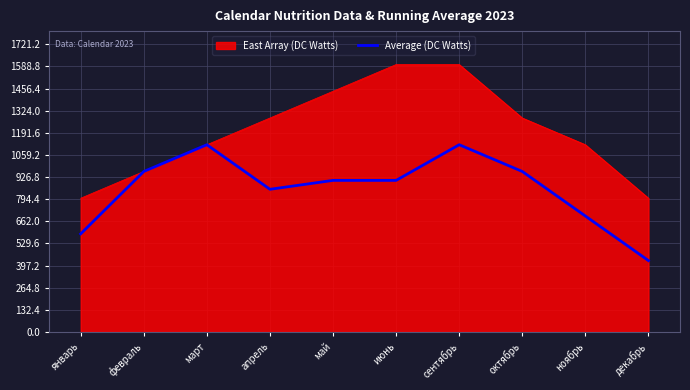

What value does the East Array (DC Watts) series have at декабрь?

800.0